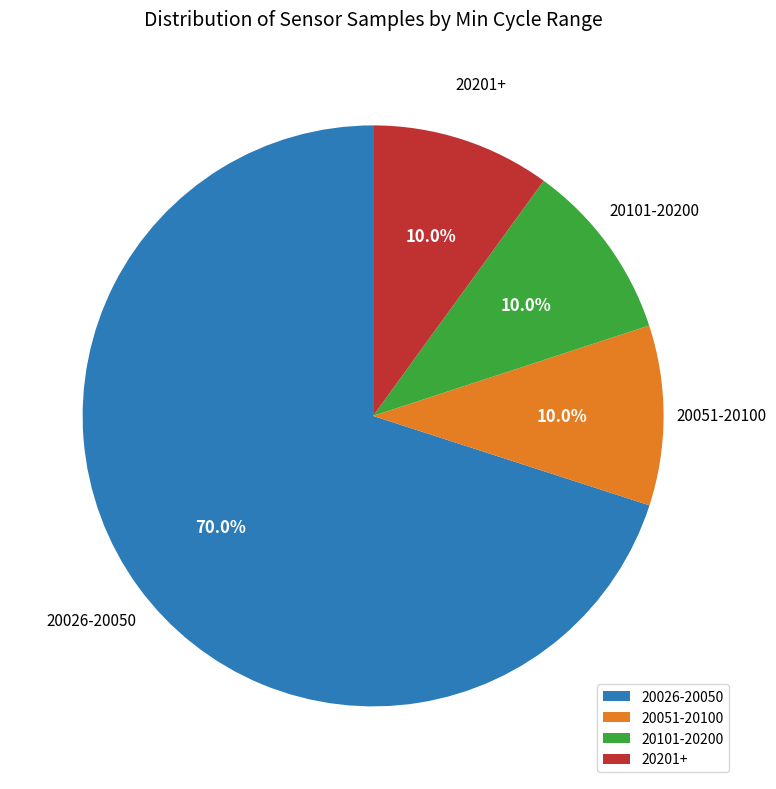

Does any single category account for the majority?

Yes